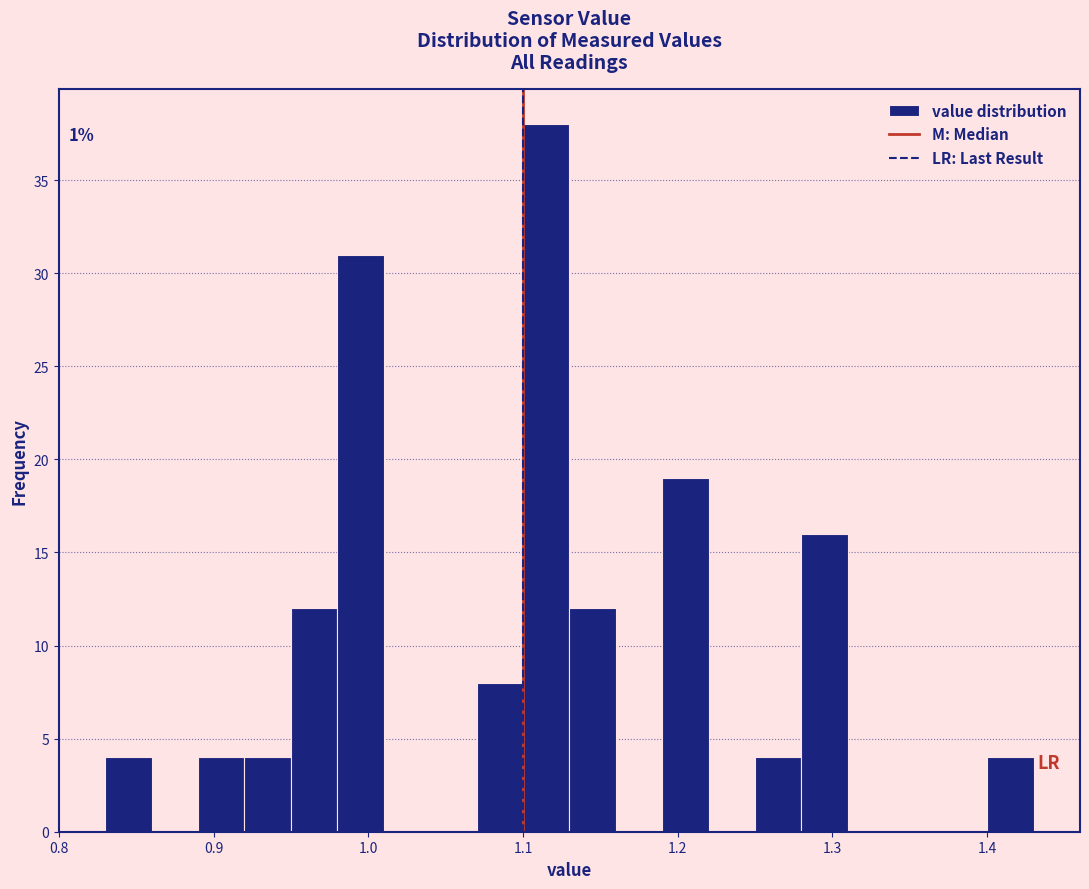

Read against the x-axis, roughly where is the centre of the tallest bar?

1.12